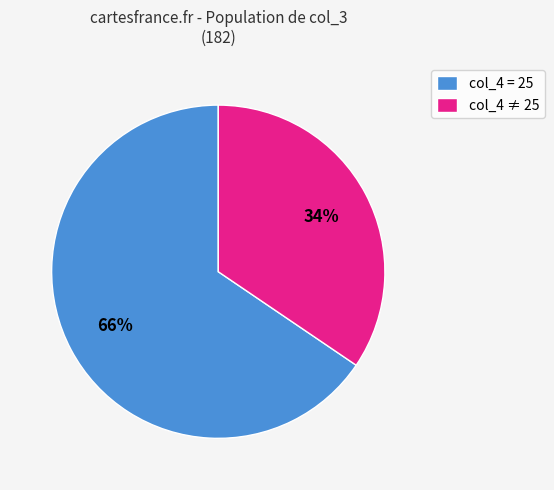

What is the smallest slice in the pie chart?

col_4 ≠ 25